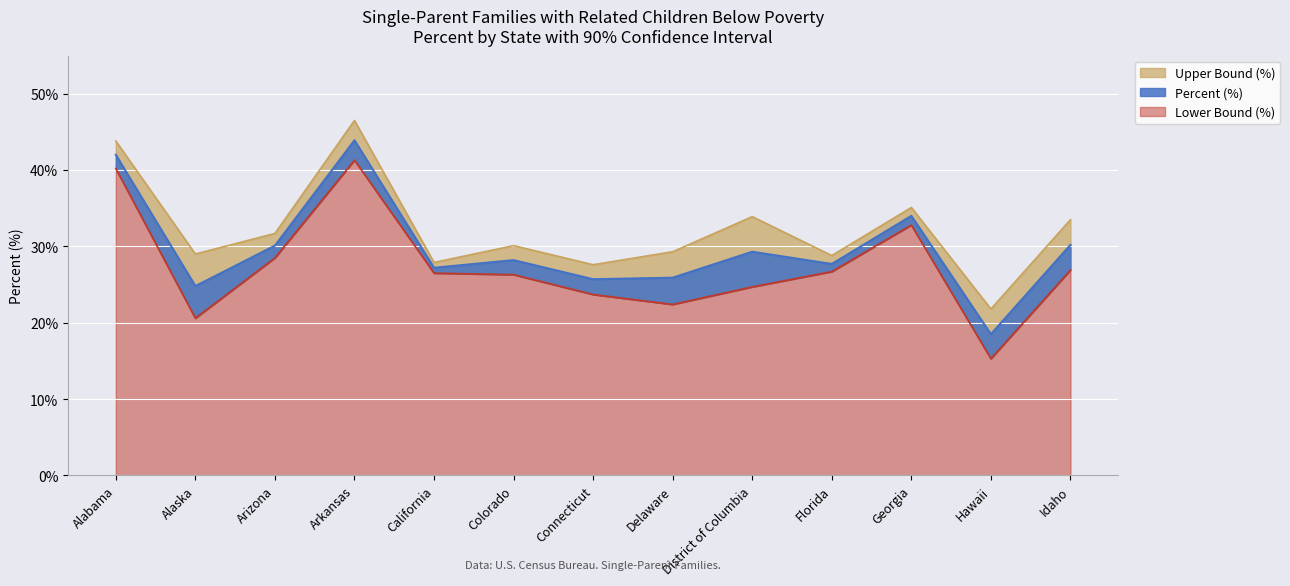

True or false: Lower Bound (%) has a value of 23.7 at Connecticut.

True